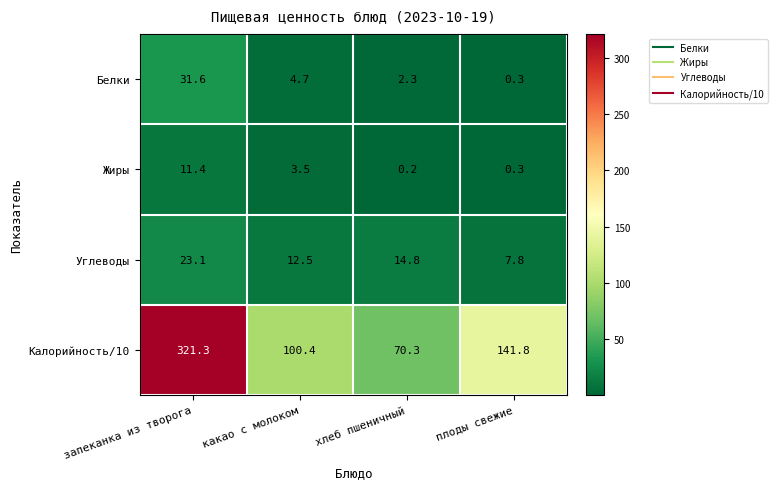

Is it true that Калорийность/10 equals 172.9 at какао с молоком?

False